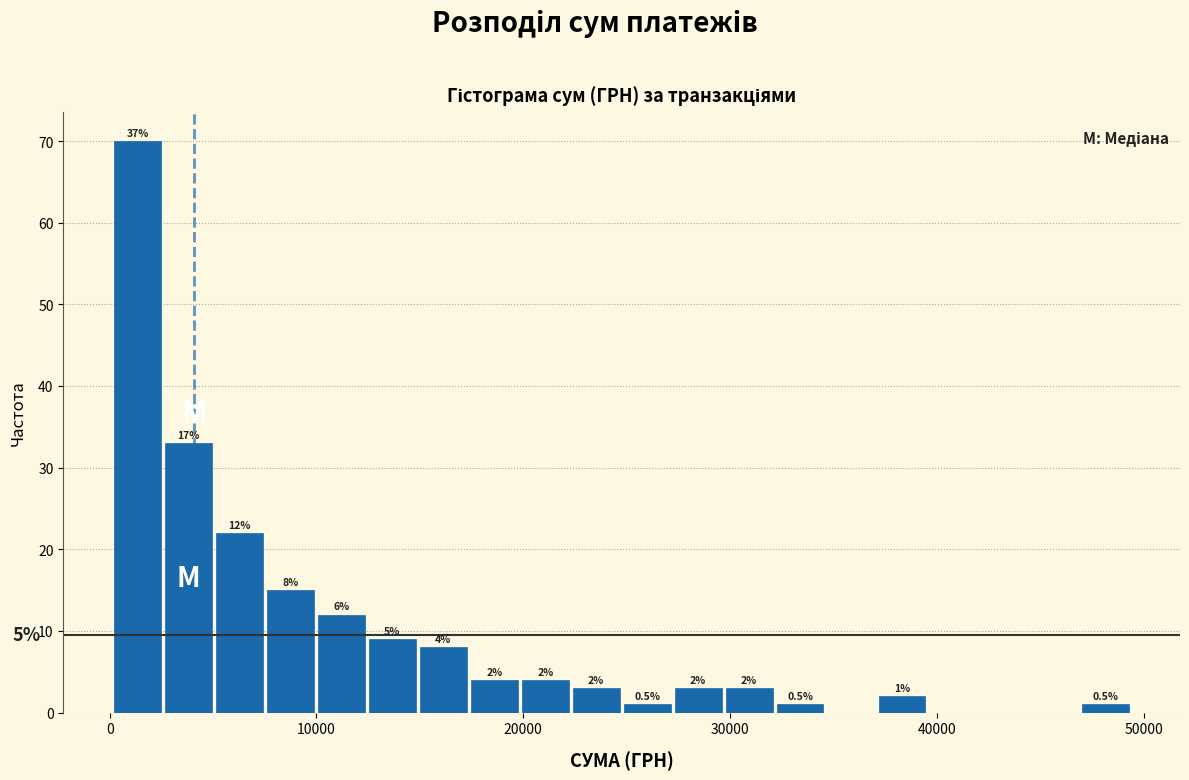

Read against the x-axis, roughly where is the centre of the tallest bar?

1000